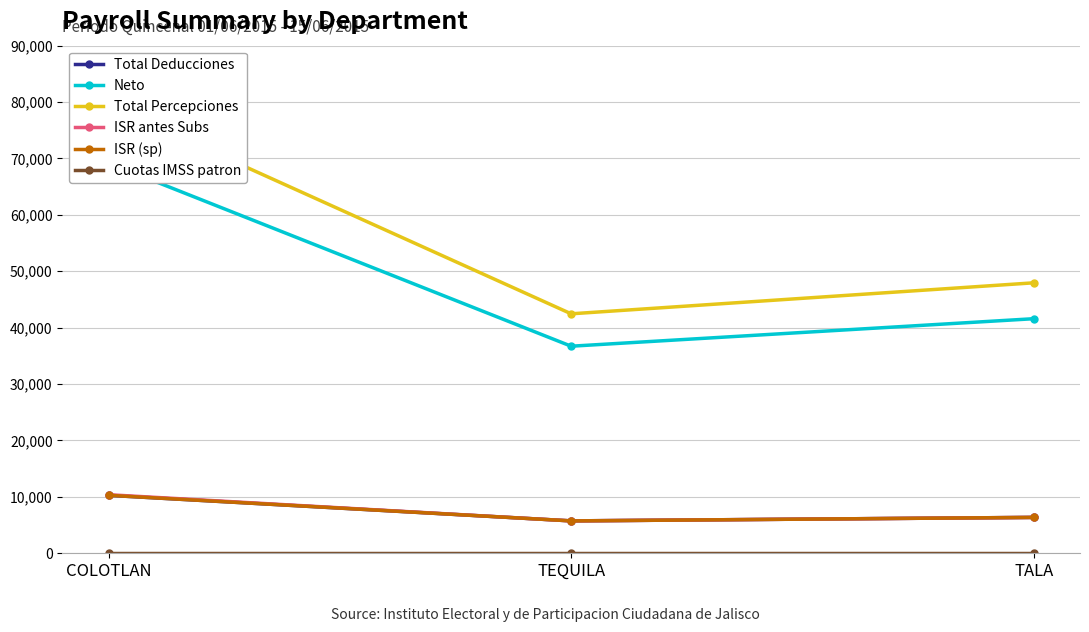

What is the sum of the Cuotas IMSS patron values at TALA and COLOTLAN?

5.3